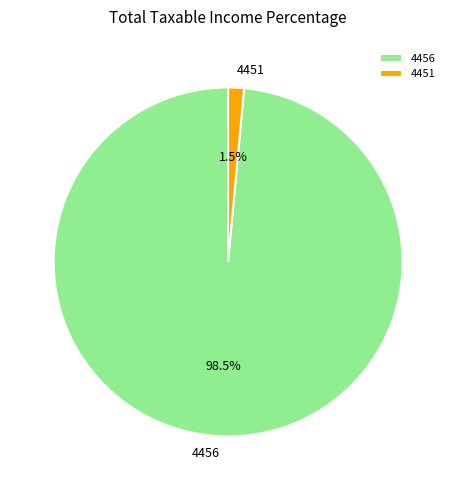

Between 4456 and 4451, which is larger?

4456